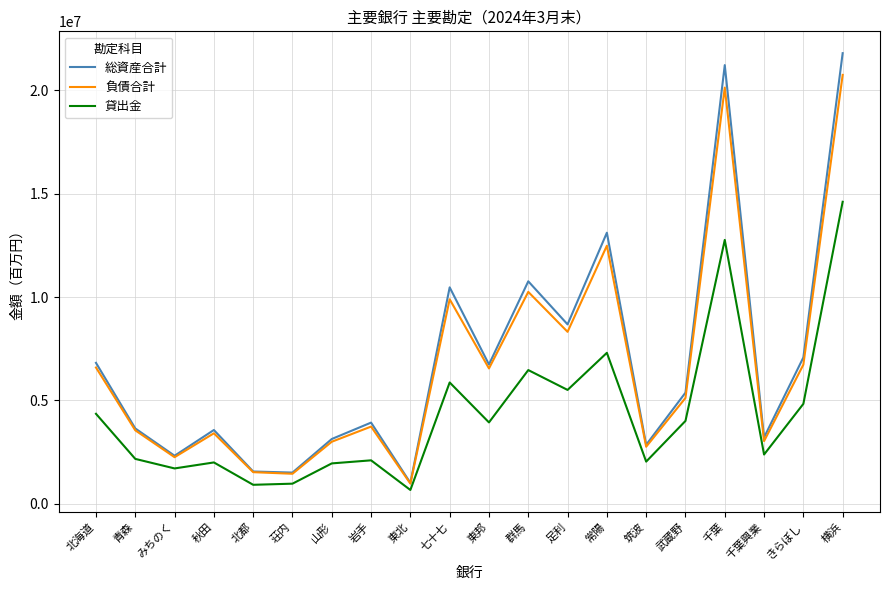

Which series has the widest spread of values?

総資産合計